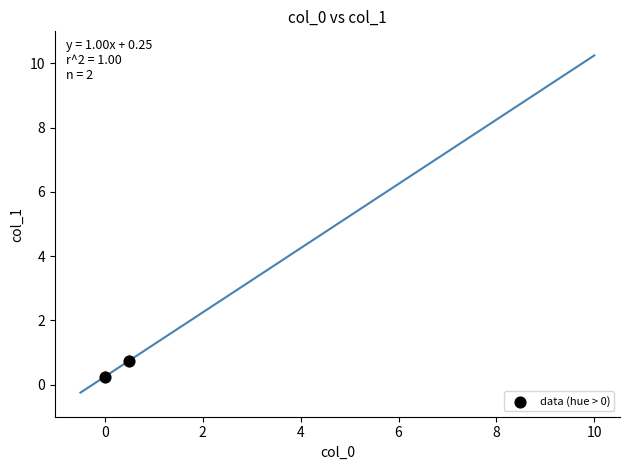

What is the range of X values (max minus min)?

0.5